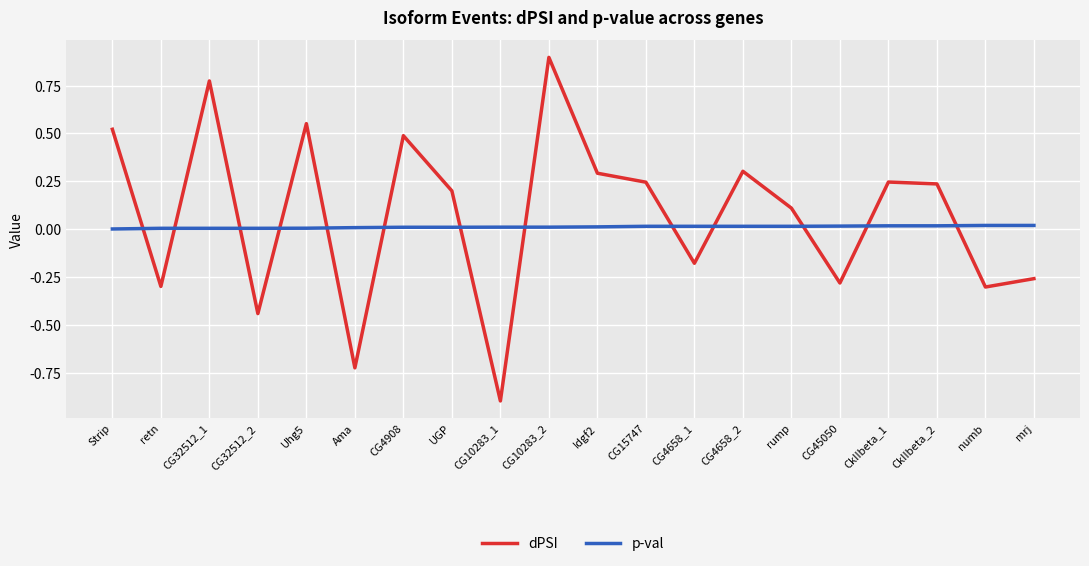

Is this an area chart (filled region under the line)?

No